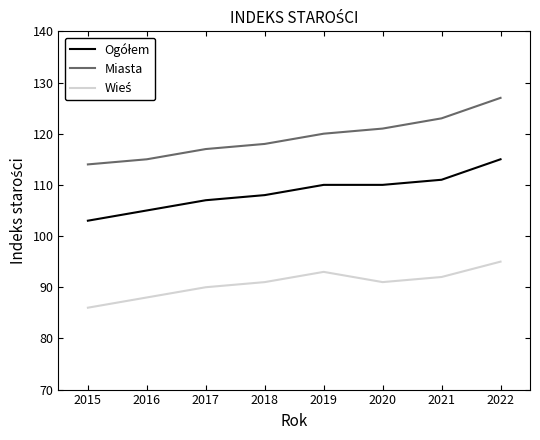

How many lines are shown in the chart?

3